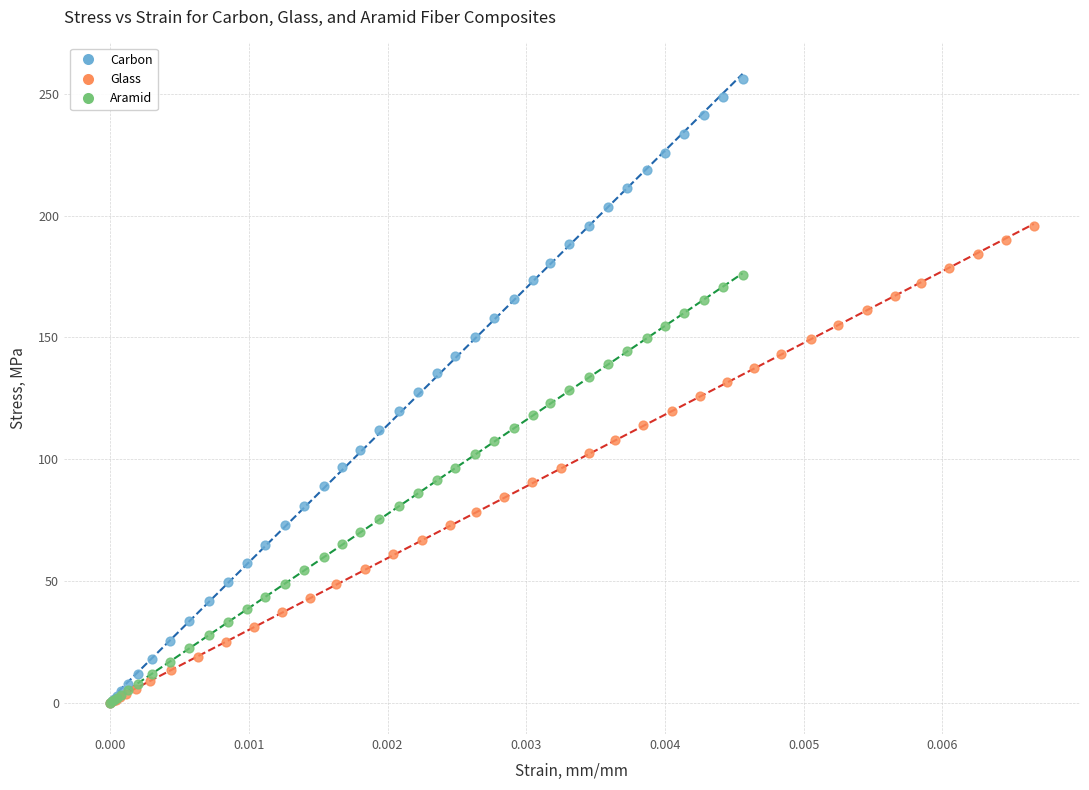

Which series has the largest Y range (max minus min)?

Carbon